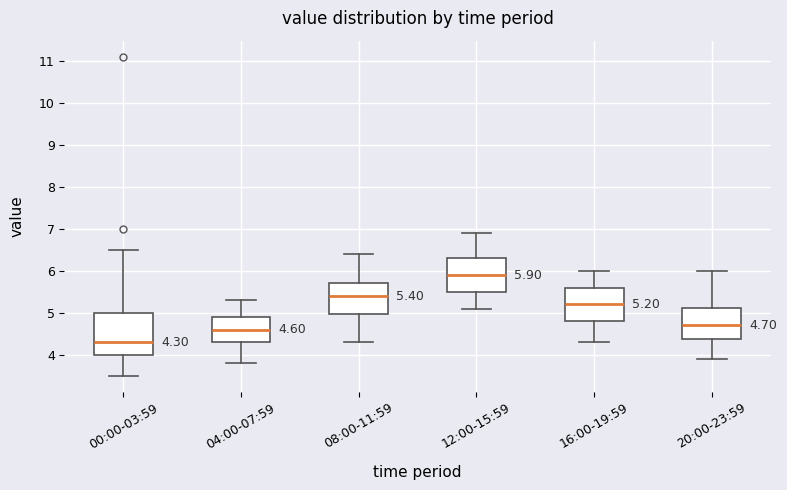

Which box has the highest median line?

12:00-15:59